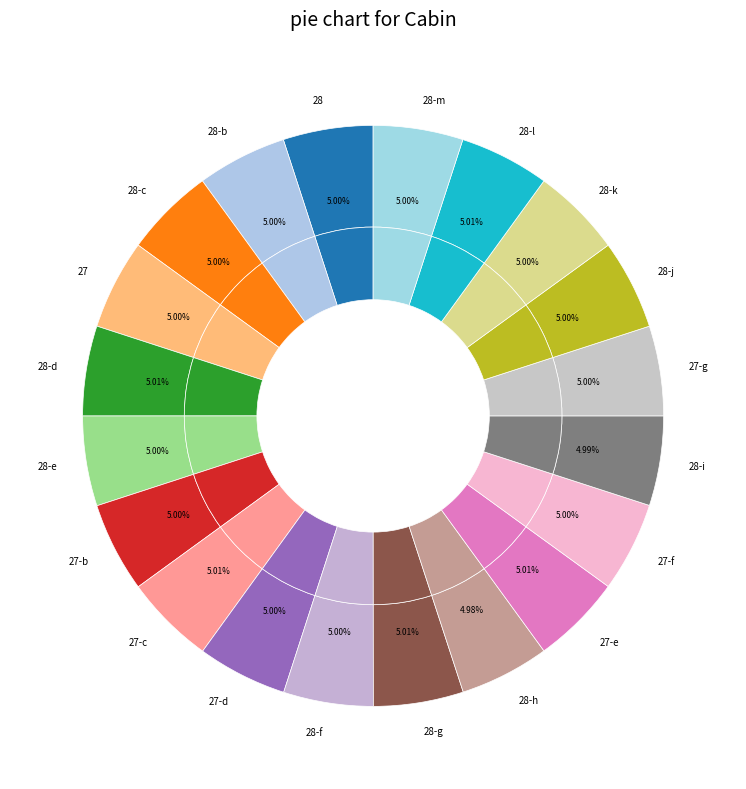

Is the sum of 28 and 27 greater than half?

No